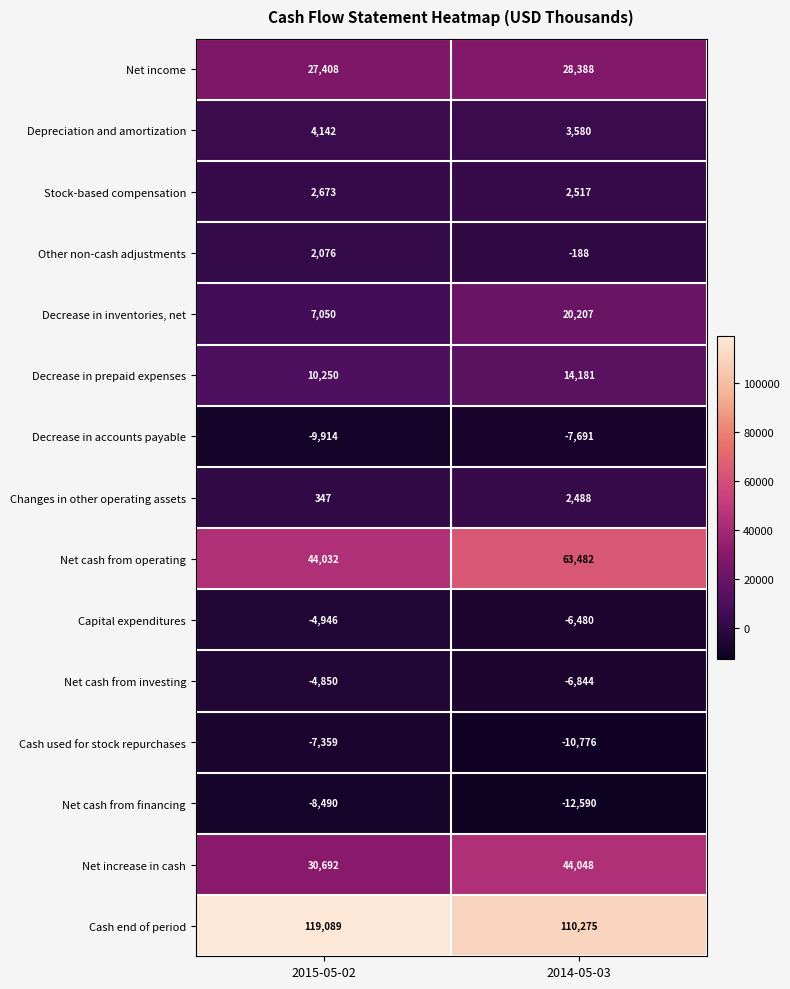

How many data points does each series have?

2